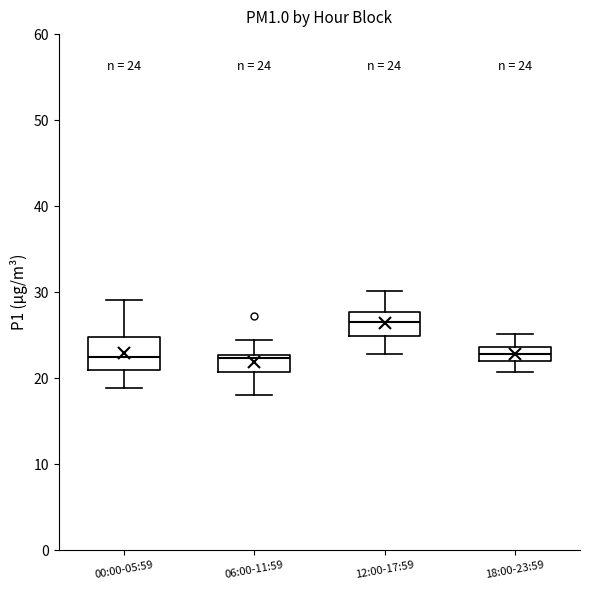

Which box has the highest median line?

12:00-17:59